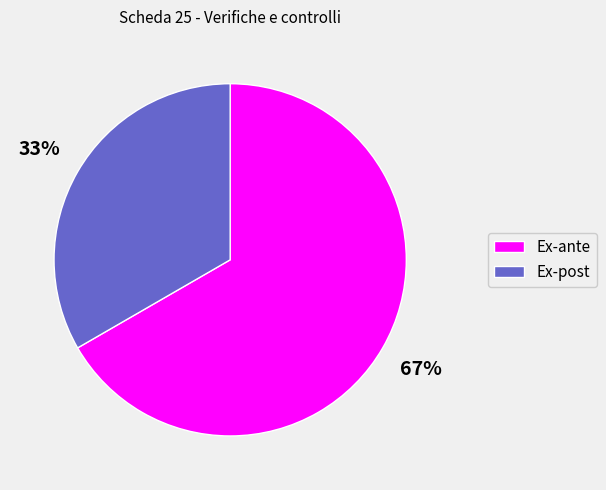

To the nearest percent, what percentage of the pie is Ex-post?

33%